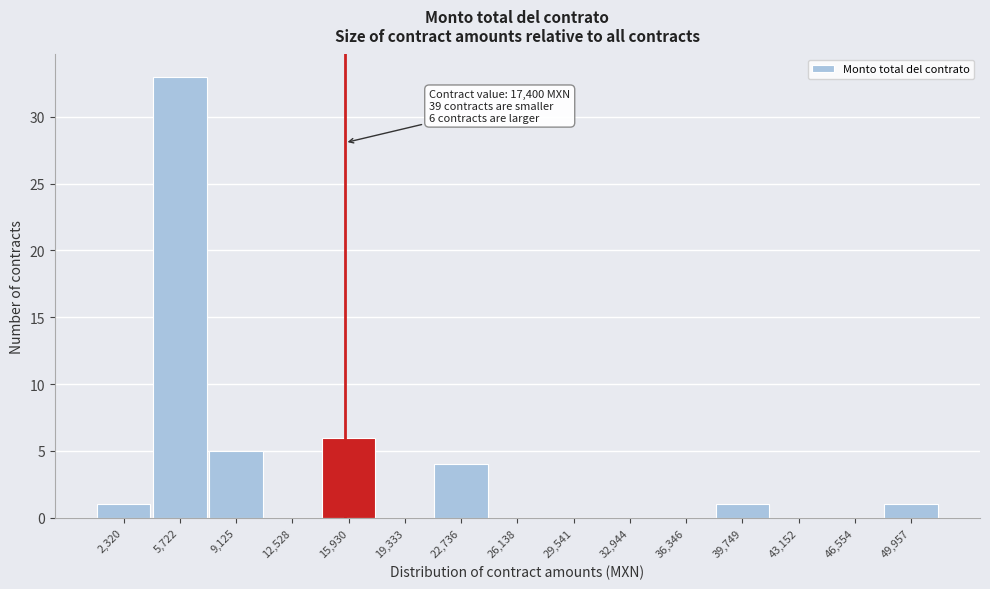

Reading left to right, list all the values displayed in this chart.

2,320=1	5,722=33	9,125=5	12,528=0	15,930=6	19,333=0	22,736=4	26,138=0	29,541=0	32,944=0	36,346=0	39,749=1	43,152=0	46,554=0	49,957=1